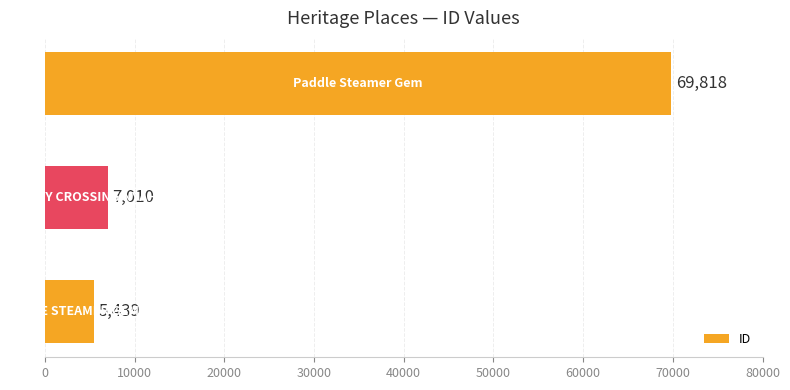

Count the number of categories in the chart.

3